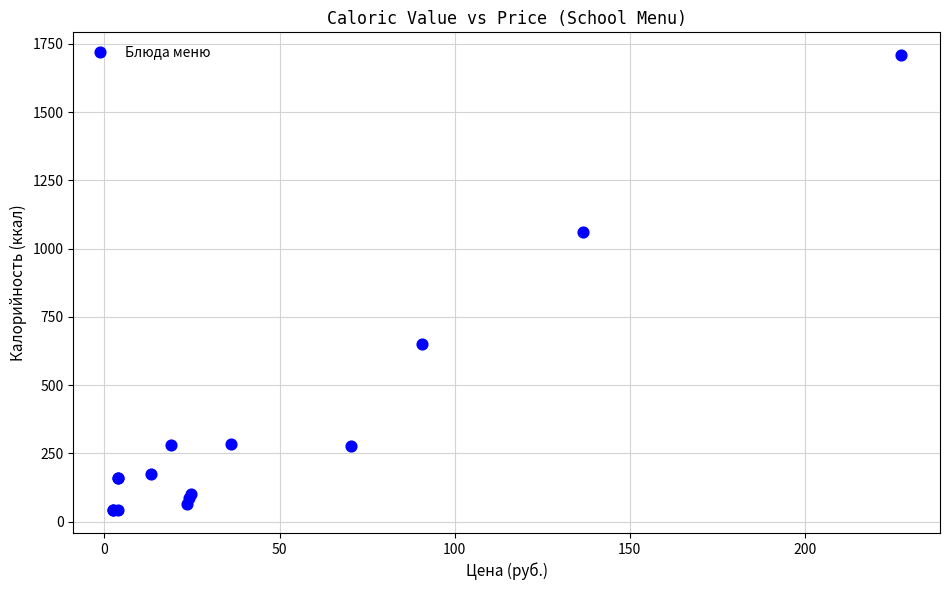

What Y value in the scatter plot is closest to 875?

1060.2